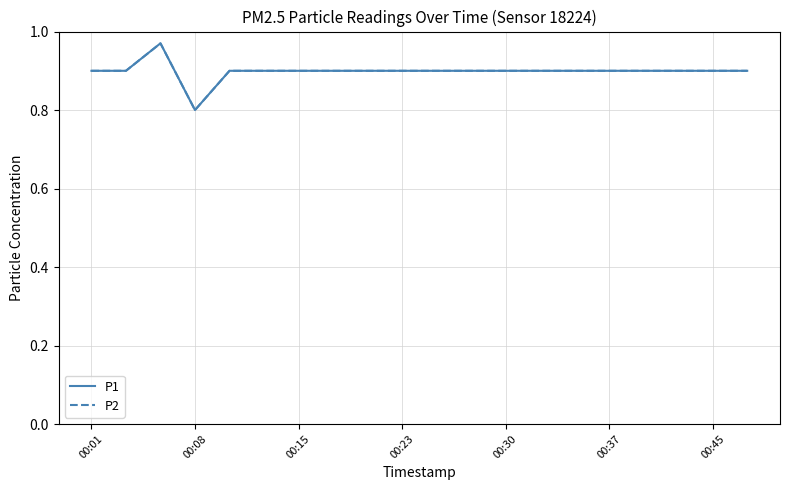

True or false: P1 and P2 intersect in this chart.

False